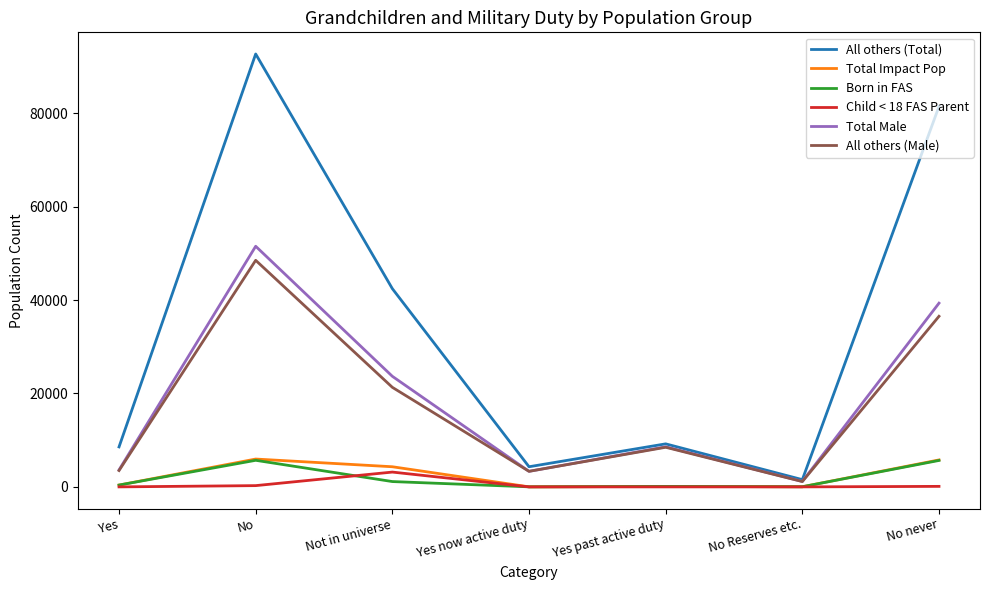

What is the highest value of the Total Impact Pop series?

5960